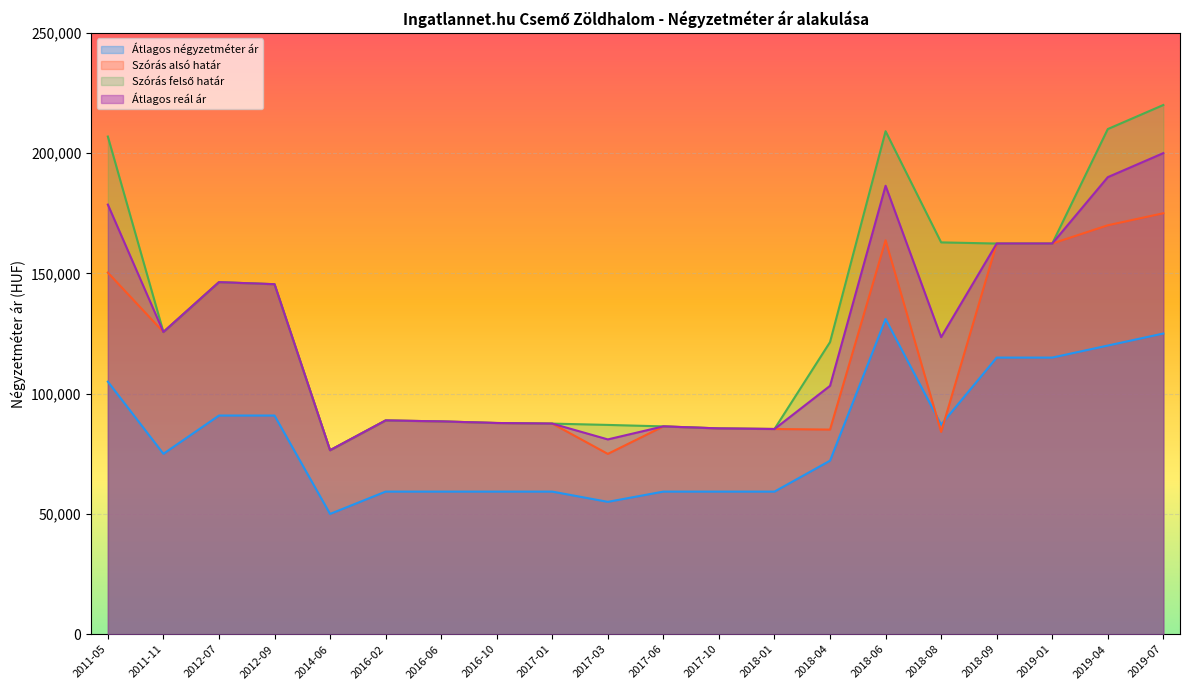

True or false: Átlagos reál ár and Szórás felső határ intersect in this chart.

False